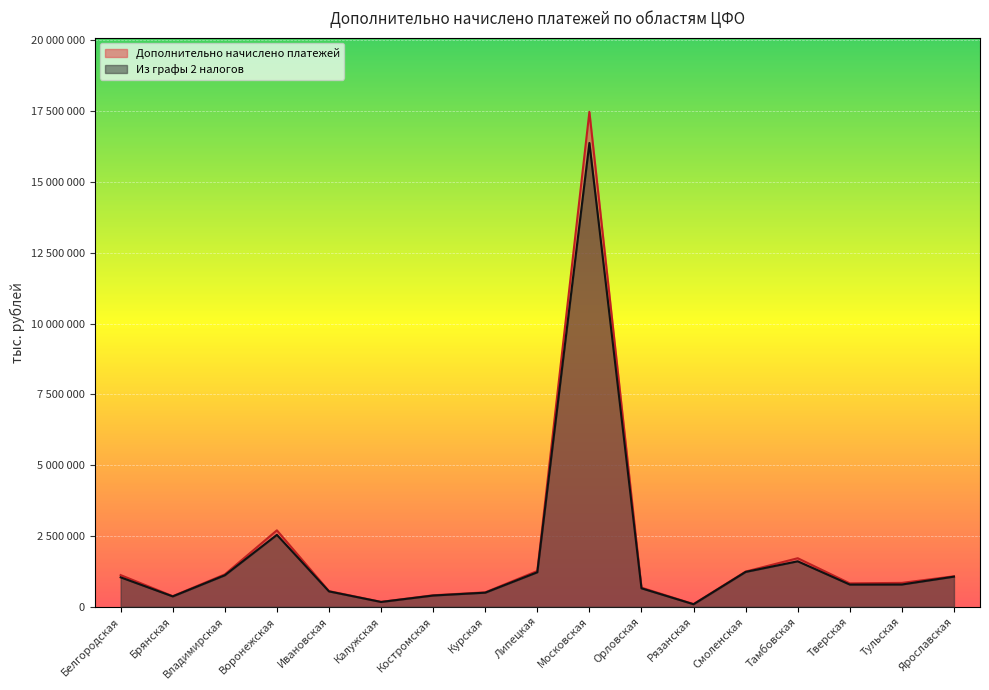

What are all the series names shown in the legend?

Дополнительно начислено платежей, Из графы 2 налогов